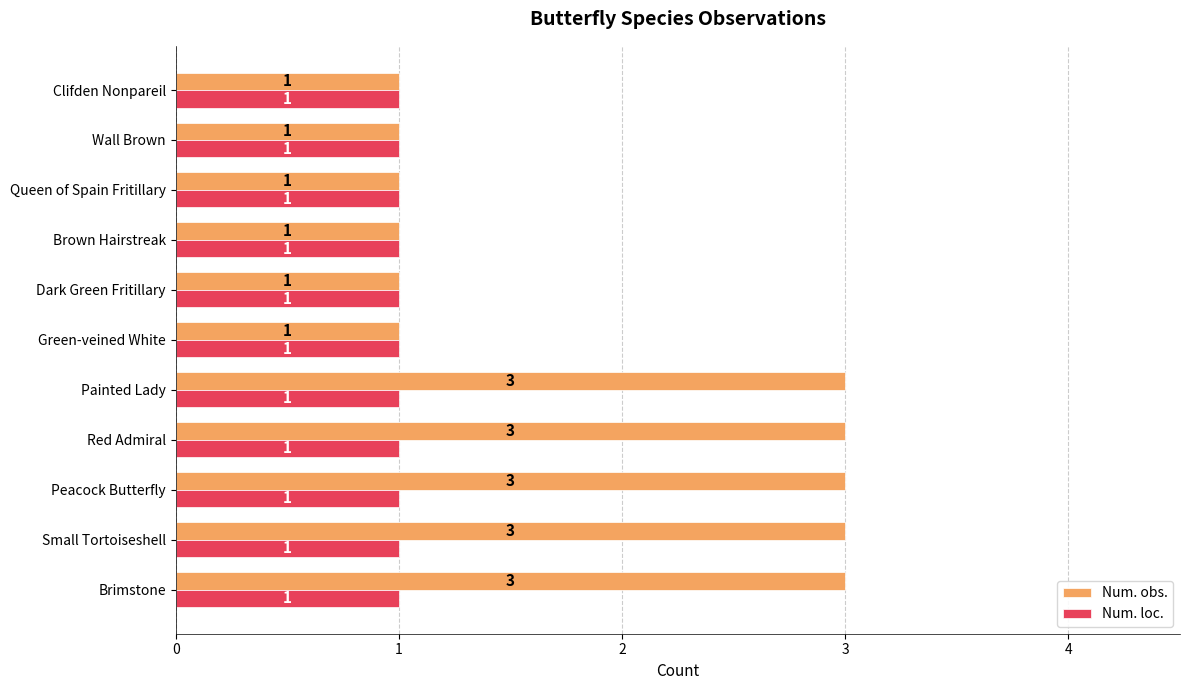

List the series in order of their overall mean, lowest first.

Num. loc., Num. obs.